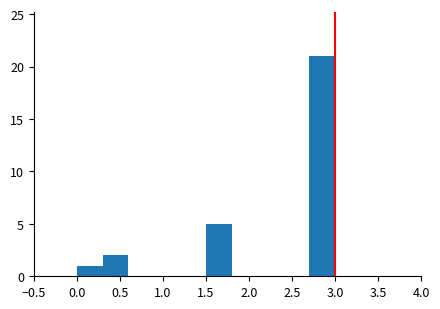

Over which range of the x-axis is the bar tallest?

2.7 to 3.0